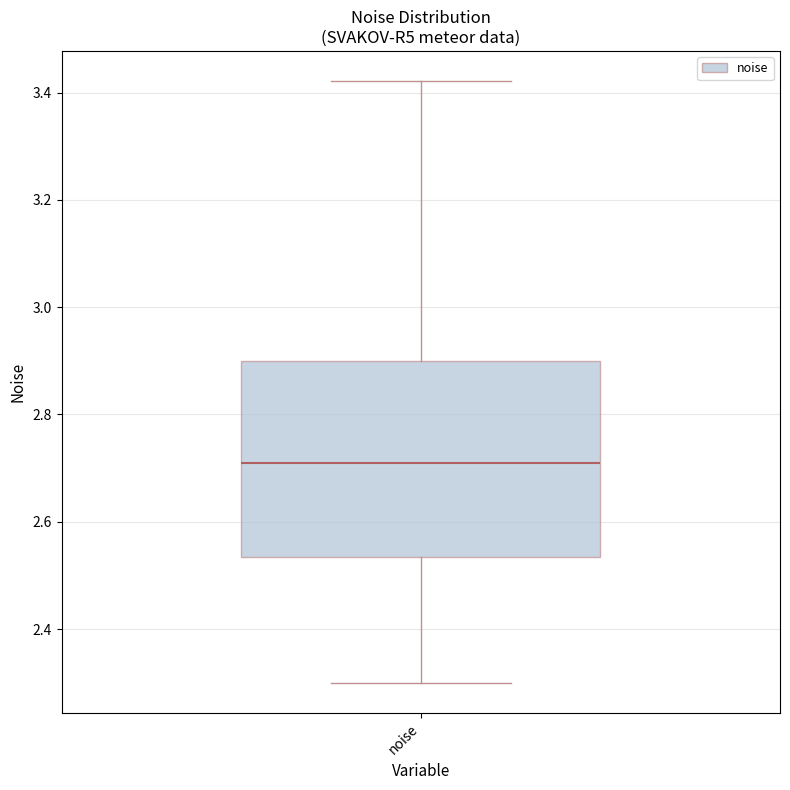

Transcribe this box plot: give where the median line is, the range the box spans, and where the two whiskers end, as read against the y-axis. The values are not printed on the chart, so give them approximately, as read against the axis.

median 2.70, box 2.54 to 2.90, whiskers 2.30 to 3.42